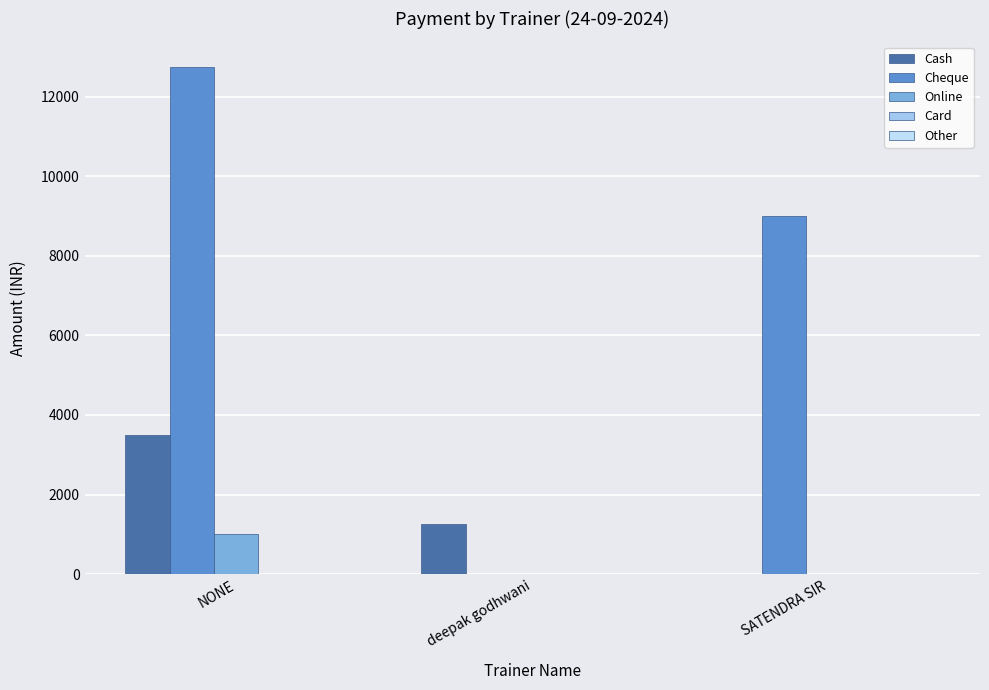

How many data points does each series have?

3